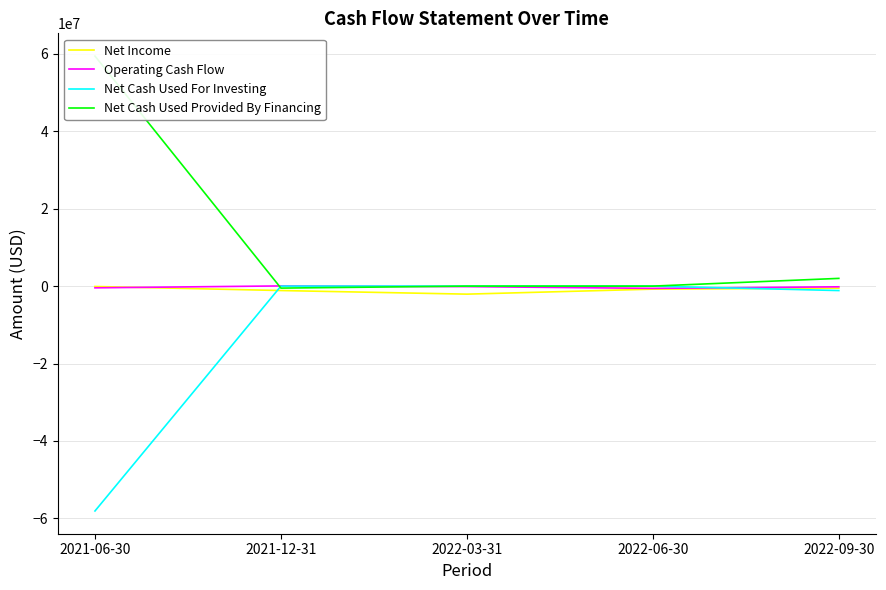

At which category does the chart reach its peak across all series?

2021-06-30